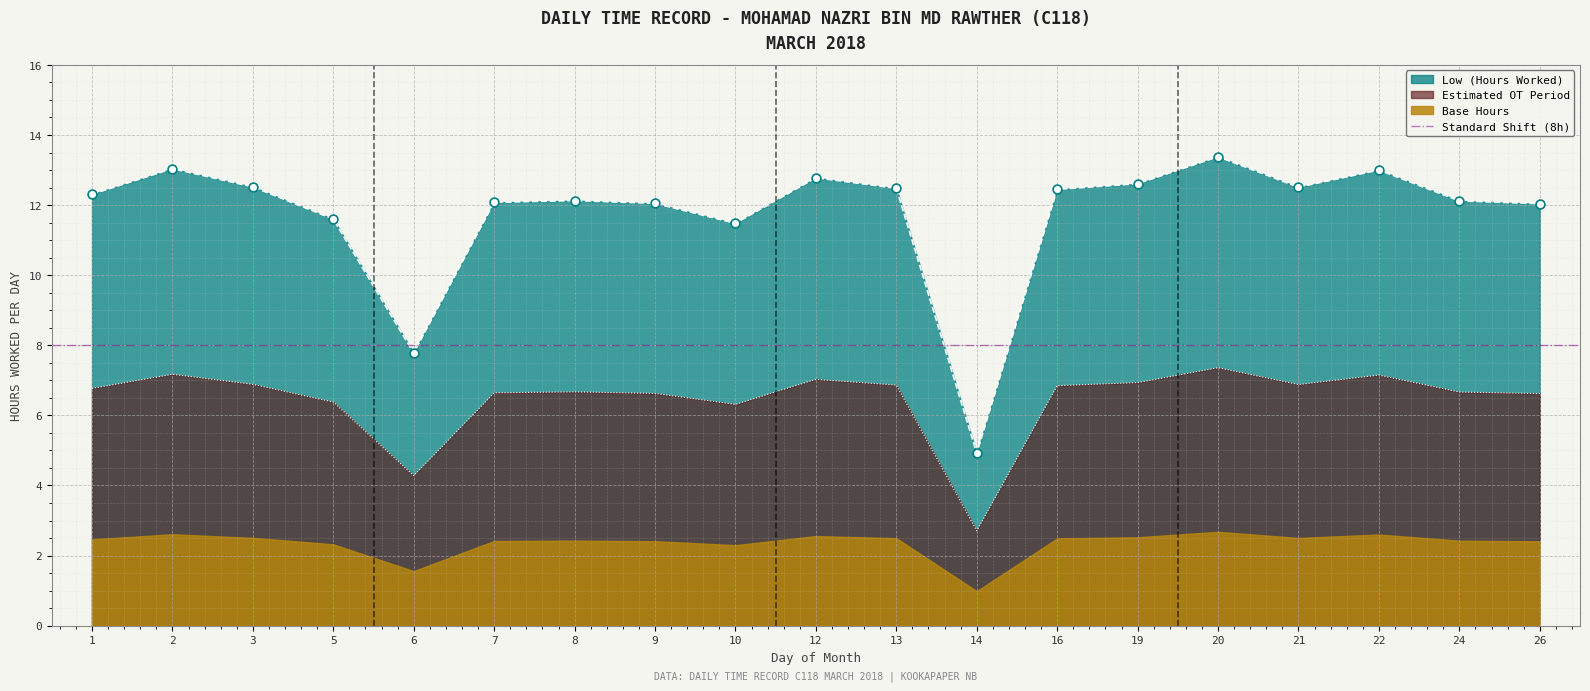

Approximately how many times larger is the value at 20 compared to 8?

1.1